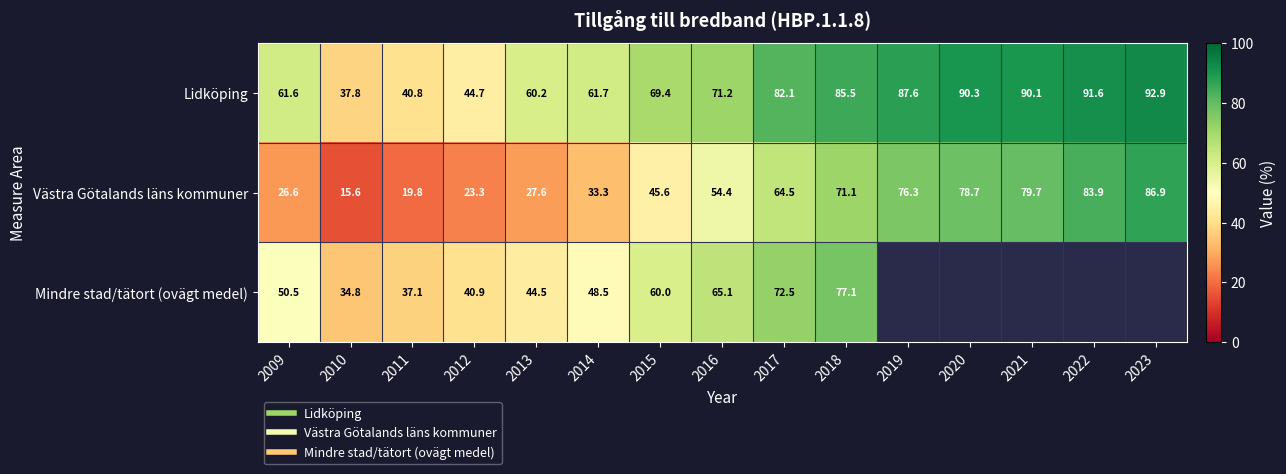

Between 2010 and 2019, which series saw the biggest shift?

Västra Götalands läns kommuner